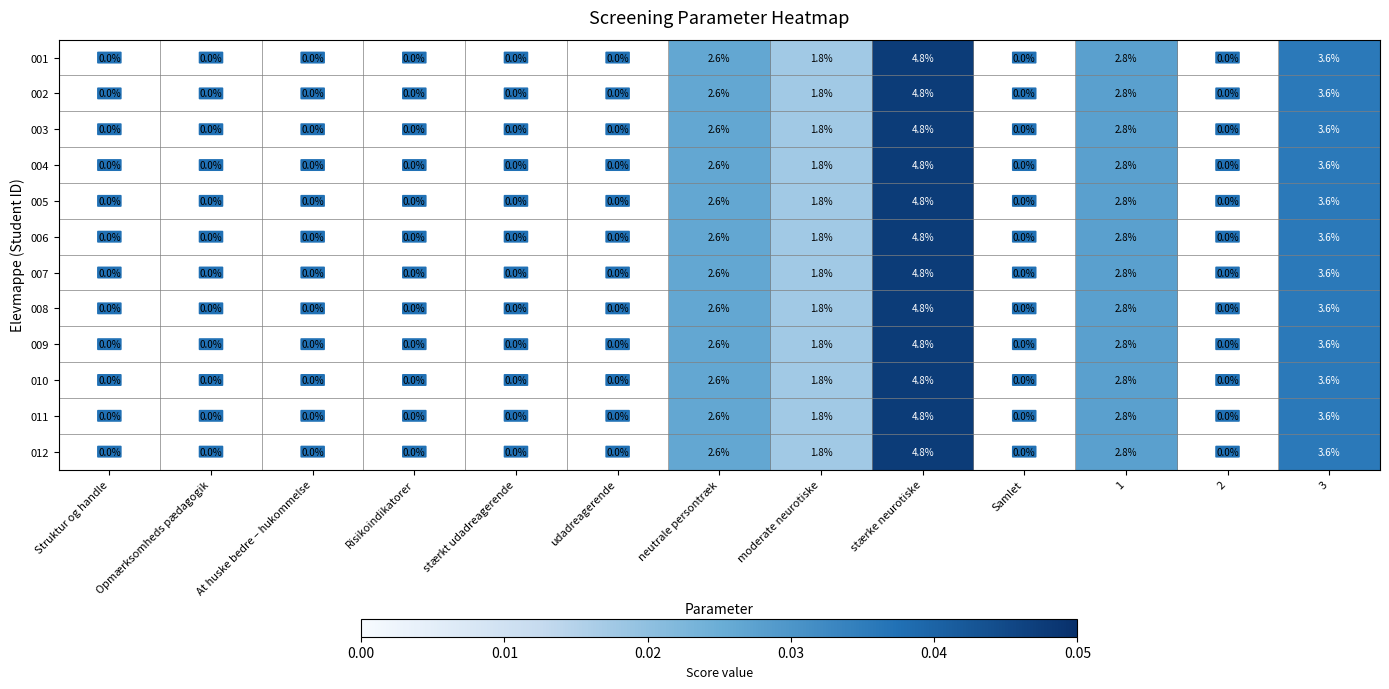

What is the highest value of the 005 series?

4.8